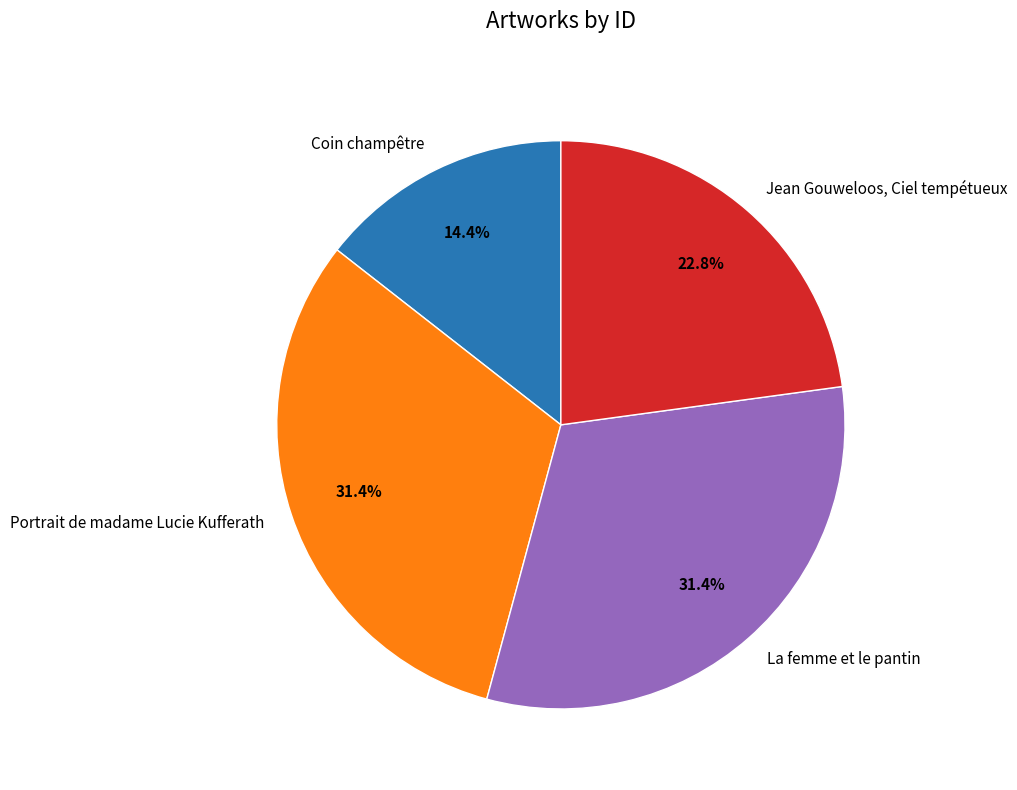

Which category has the smallest portion of the pie?

Coin champêtre